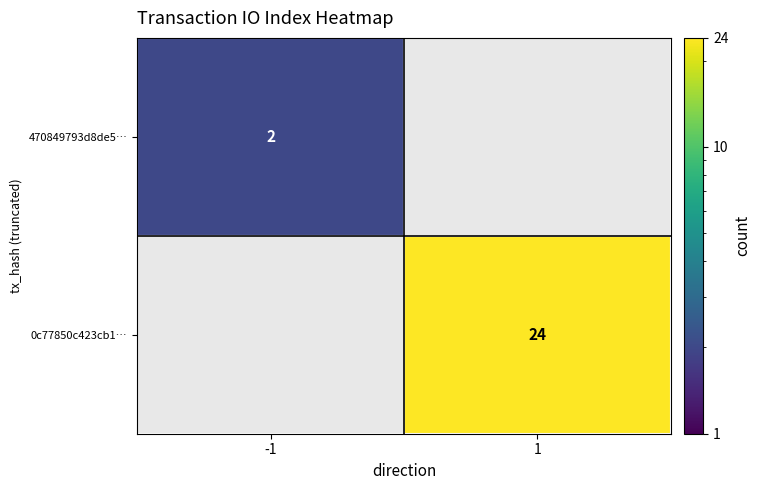

Count the number of data series in this chart.

2